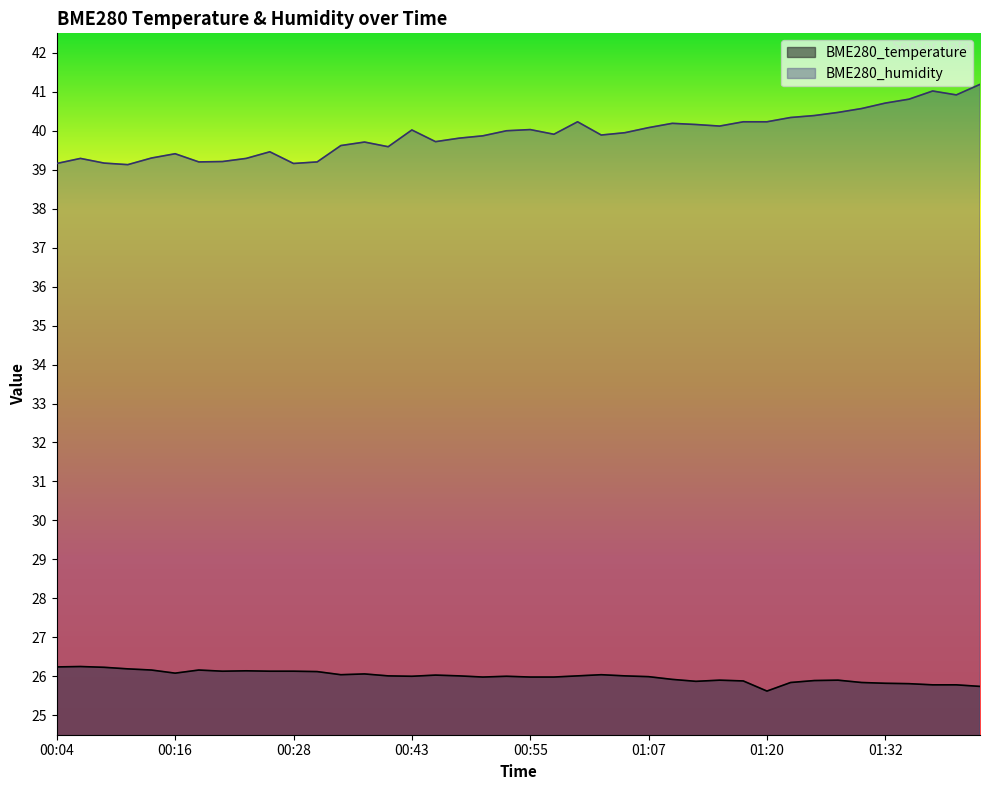

How many interior local valleys does the BME280_temperature series have?

7